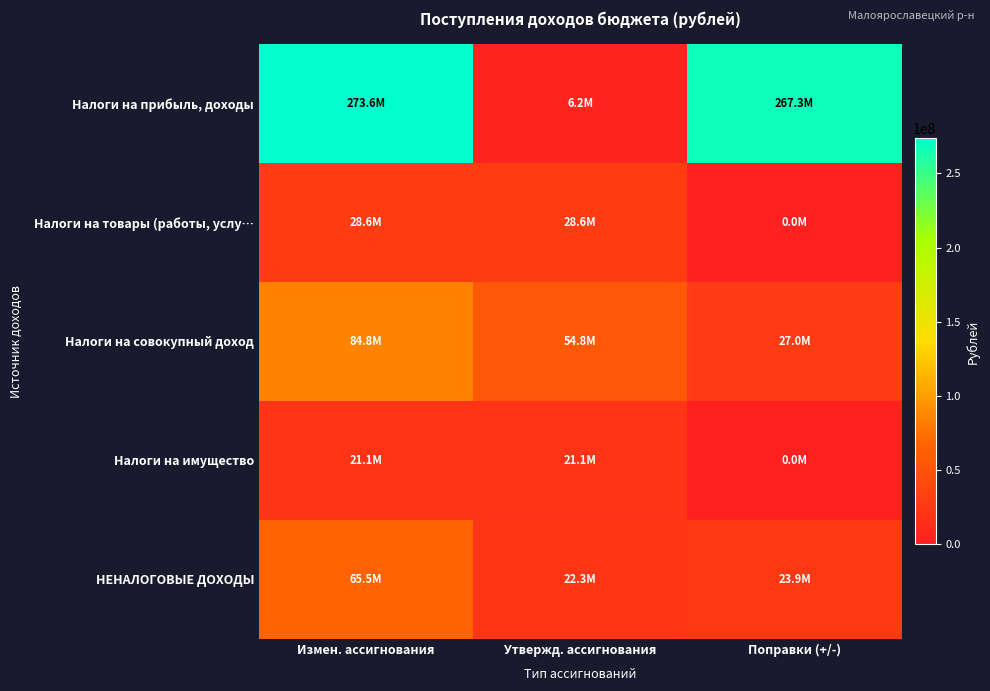

Which category has the lowest value across all series?

Поправки (+/-)